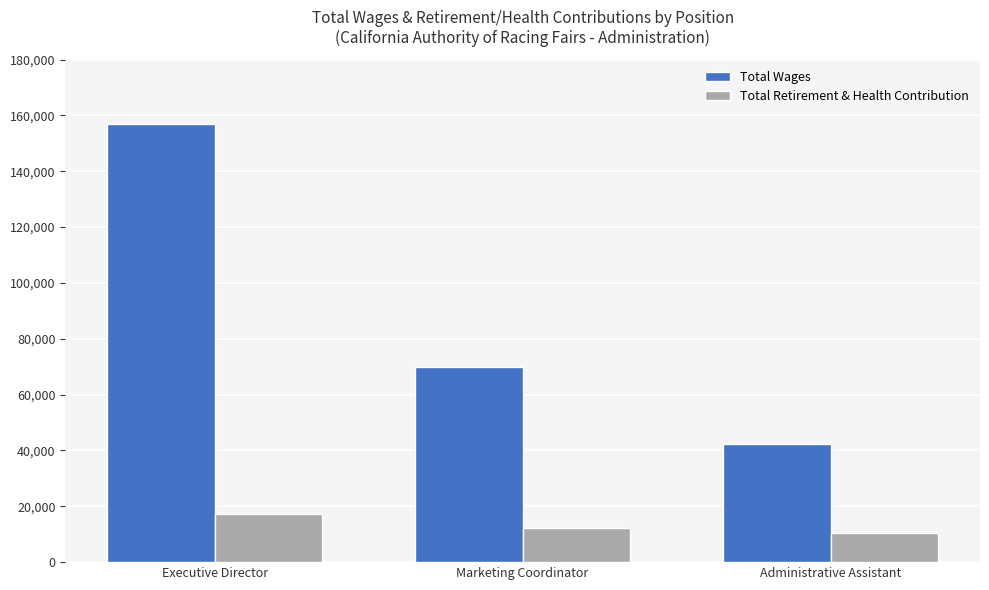

What is the difference between the maximum and second lowest values in the Total Wages series?

87105